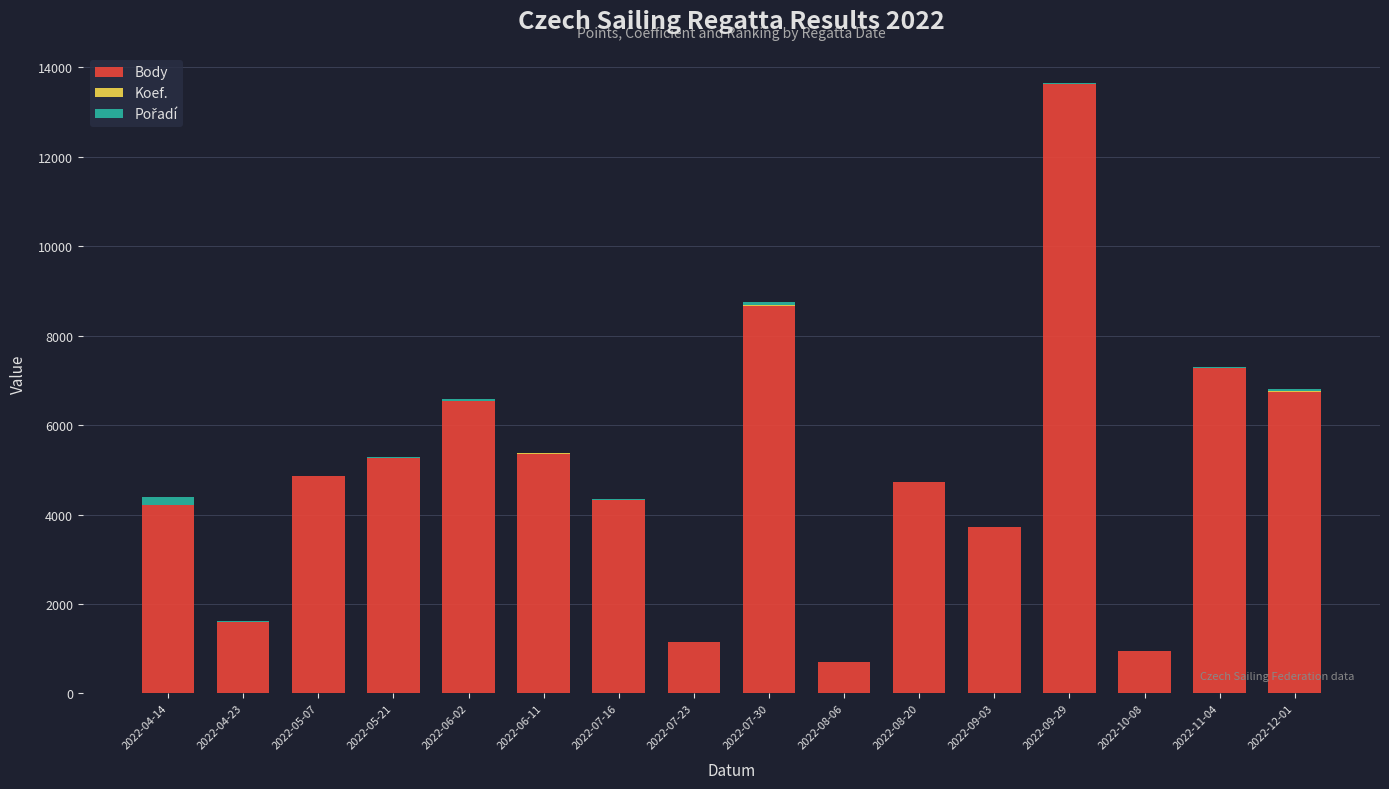

At which category is the sum across all series the highest?

2022-09-29